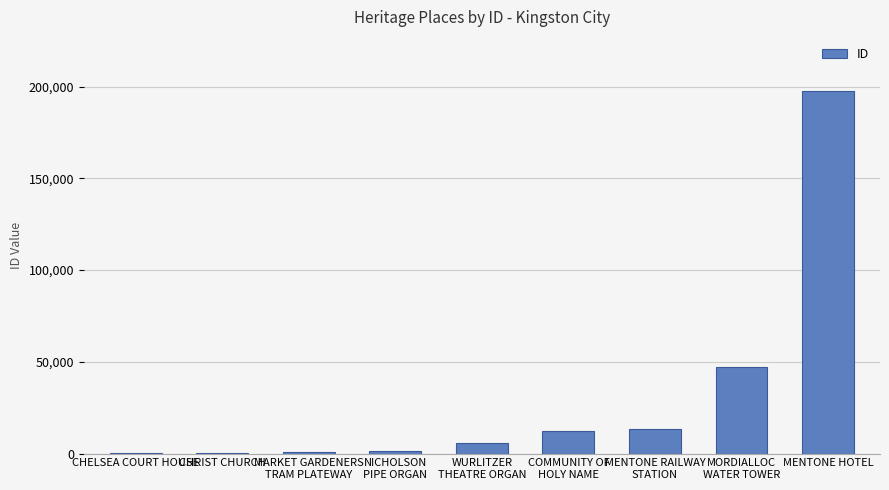

The chart shows a value of 274965 at MENTONE HOTEL. True or false?

False